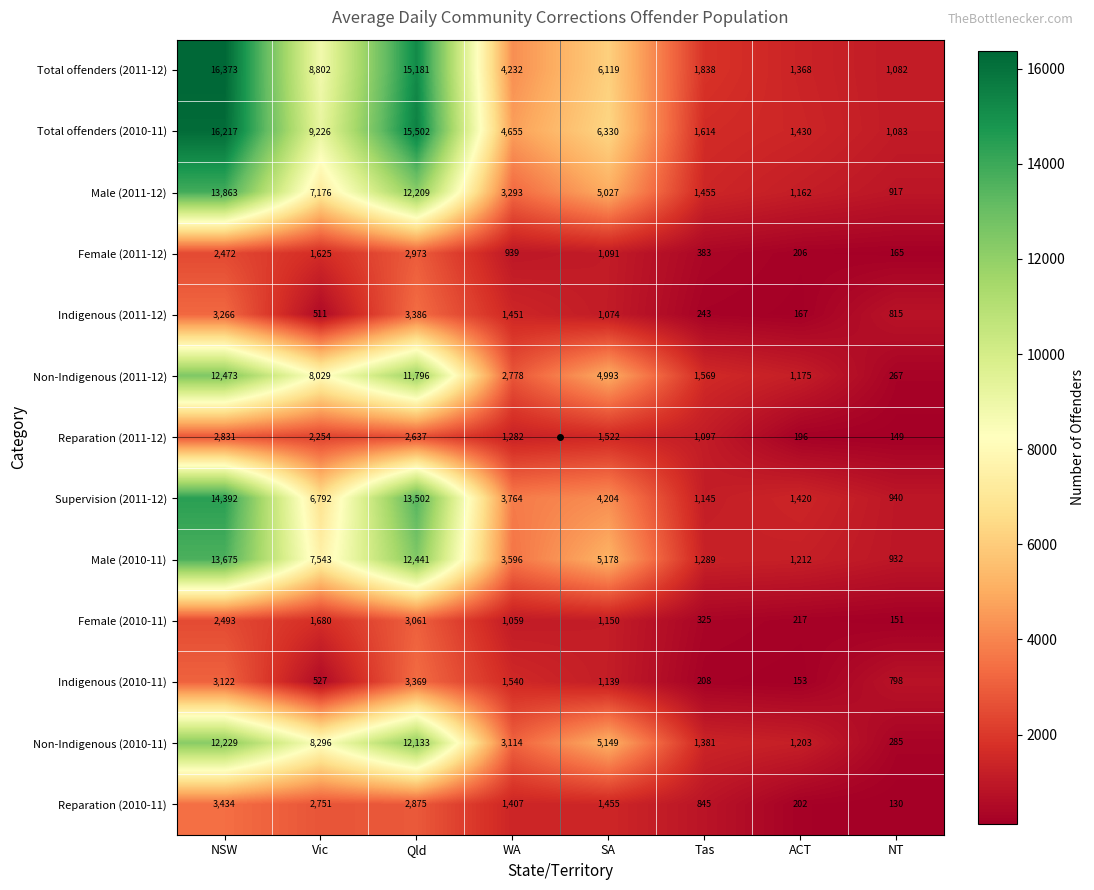

What is the smallest value displayed?

130